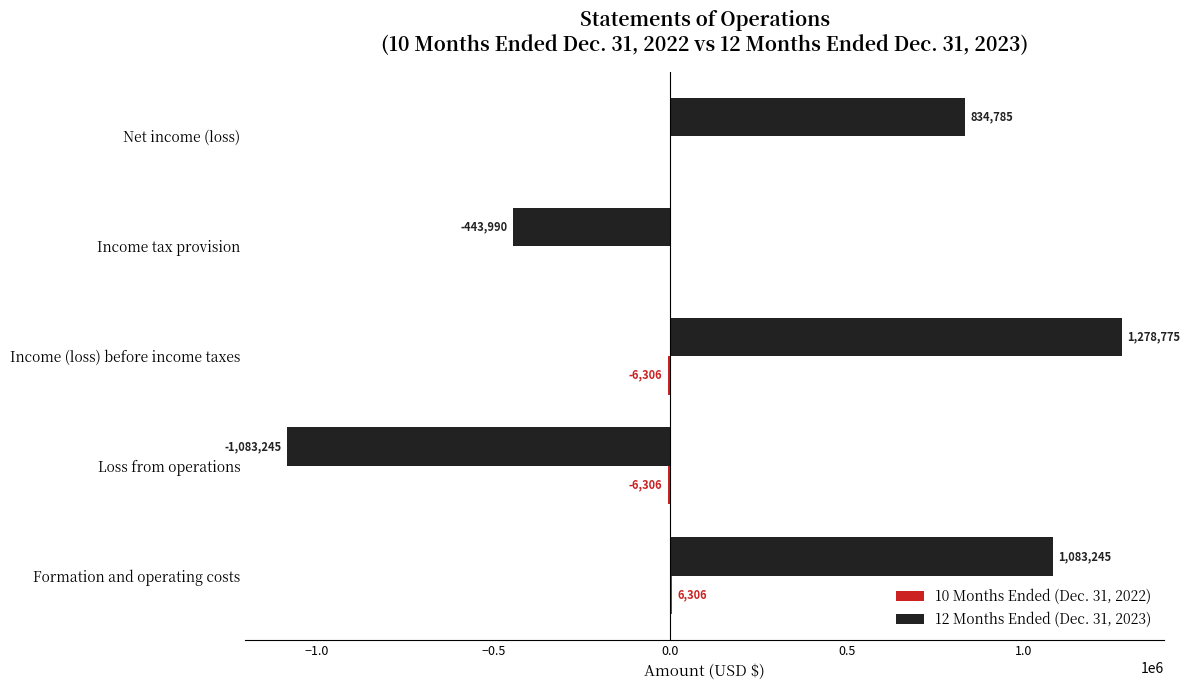

What is the sum of all 12 Months Ended (Dec. 31, 2023) values?

1669570